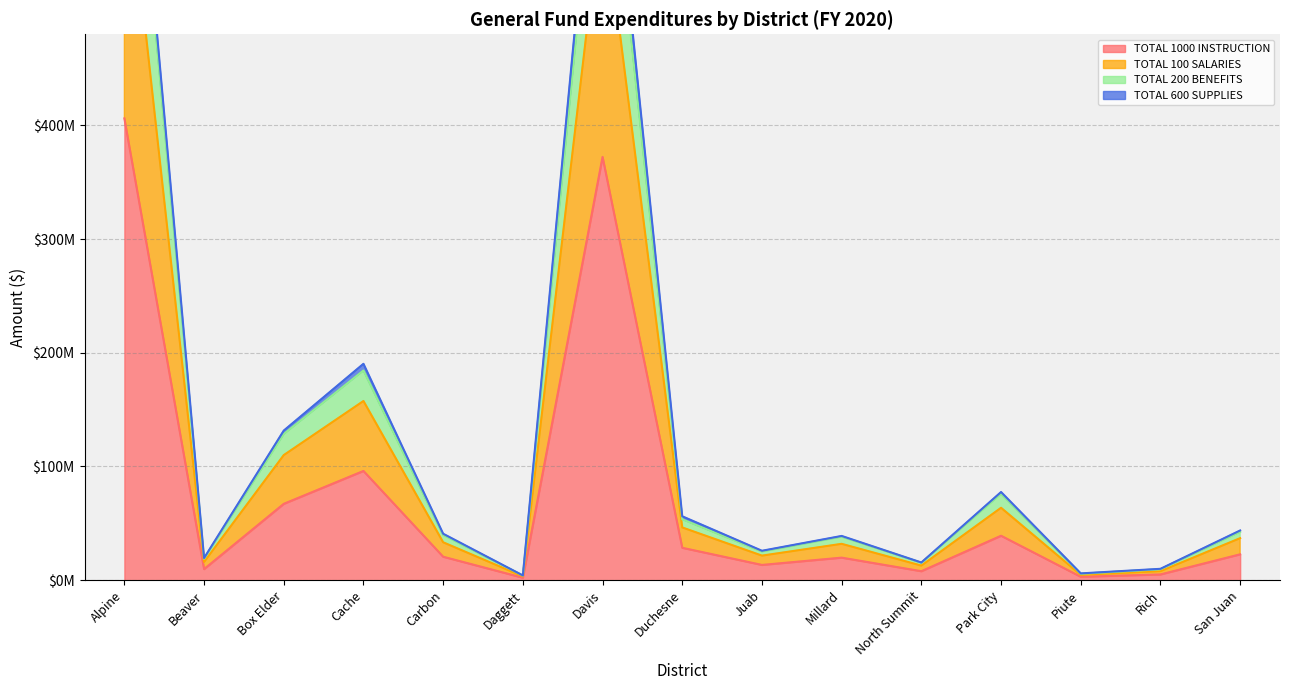

True or false: TOTAL 600 SUPPLIES and TOTAL 100 SALARIES cross at least once.

False